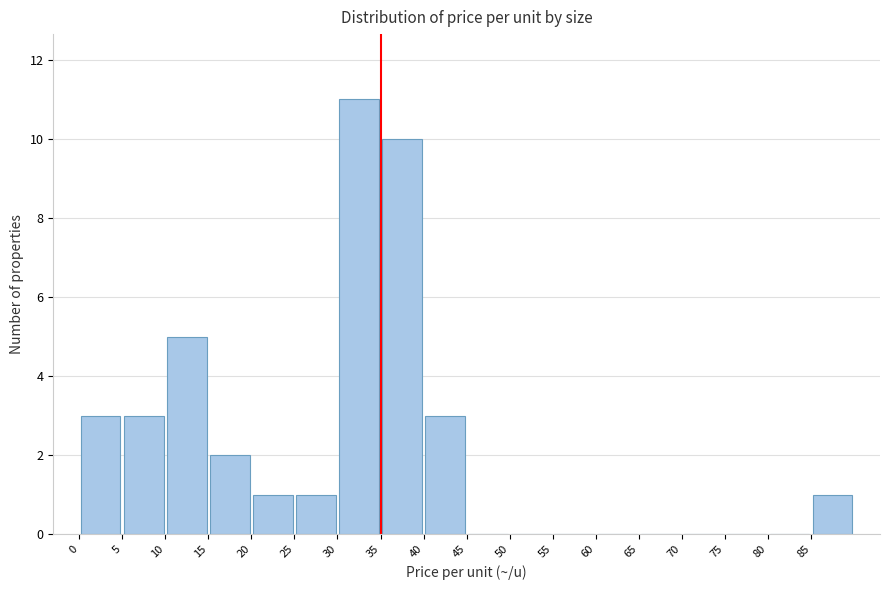

Which range on the x-axis has the tallest bar?

30 to 35